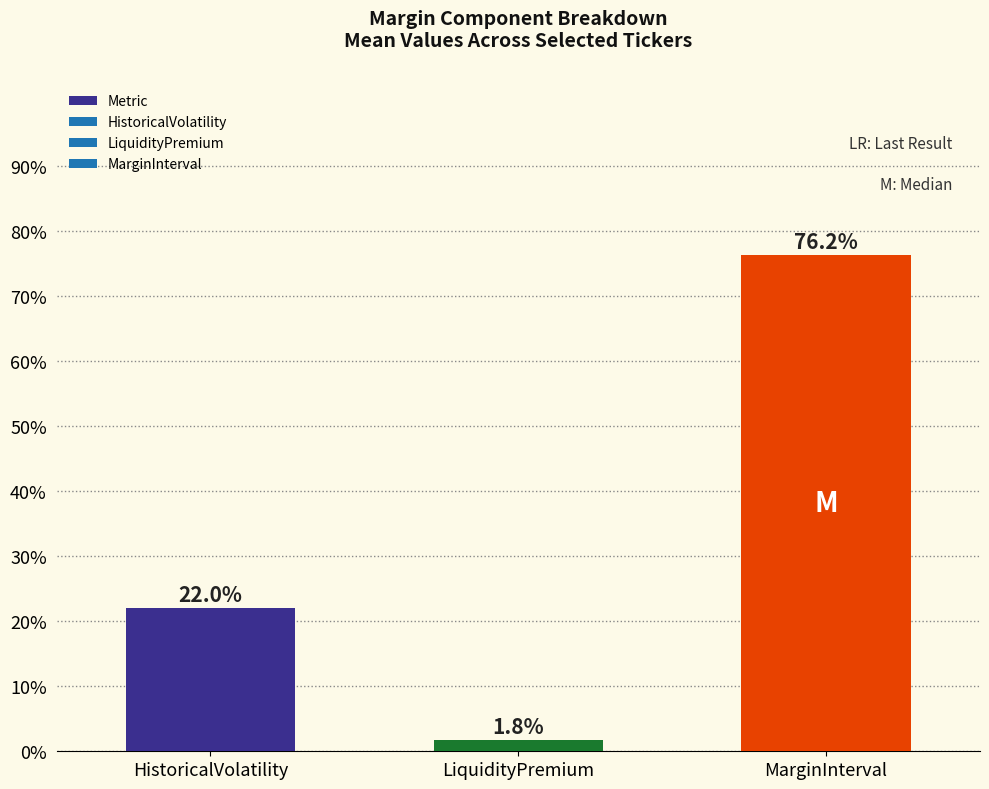

Which has a higher value, LiquidityPremium or MarginInterval?

MarginInterval